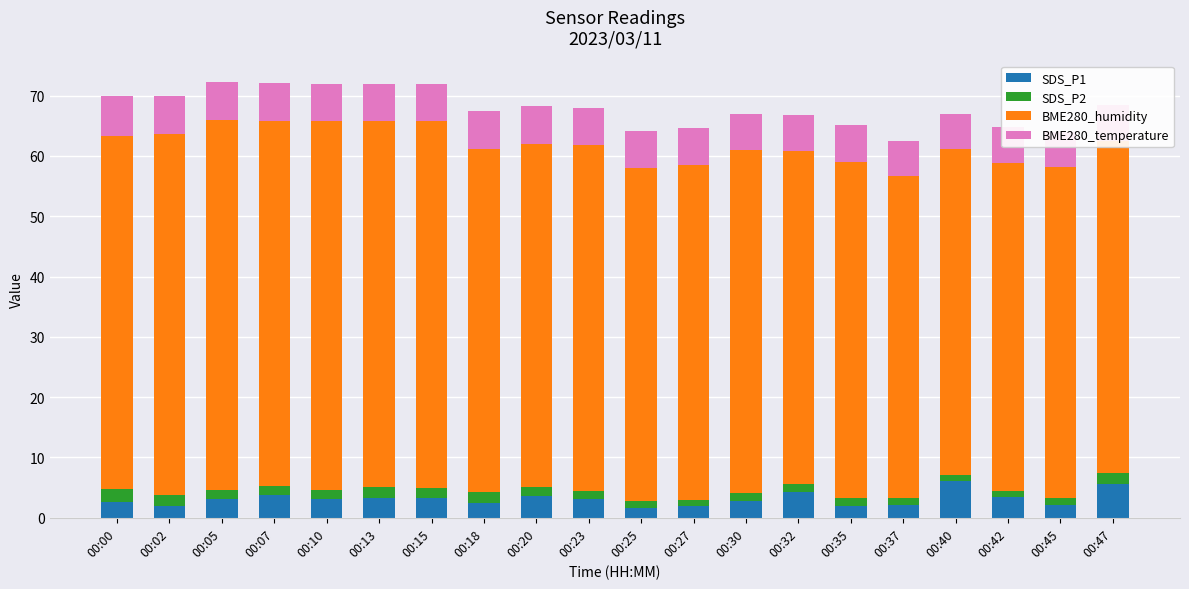

What is the sum of all SDS_P1 values?

62.1